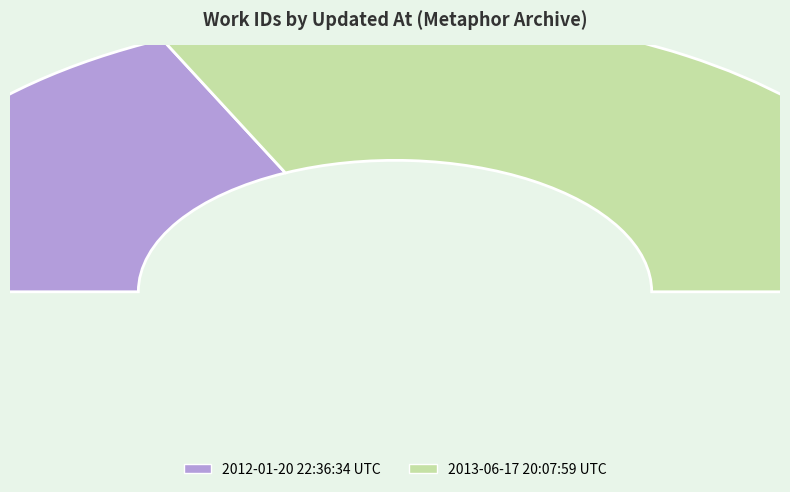

Rank the categories by value from lowest to highest.

2012-01-20 22:36:34 UTC, 2013-06-17 20:07:59 UTC